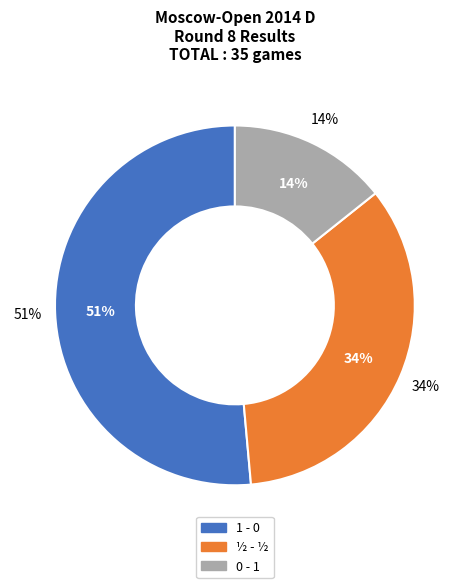

How many slices are in this pie chart?

3